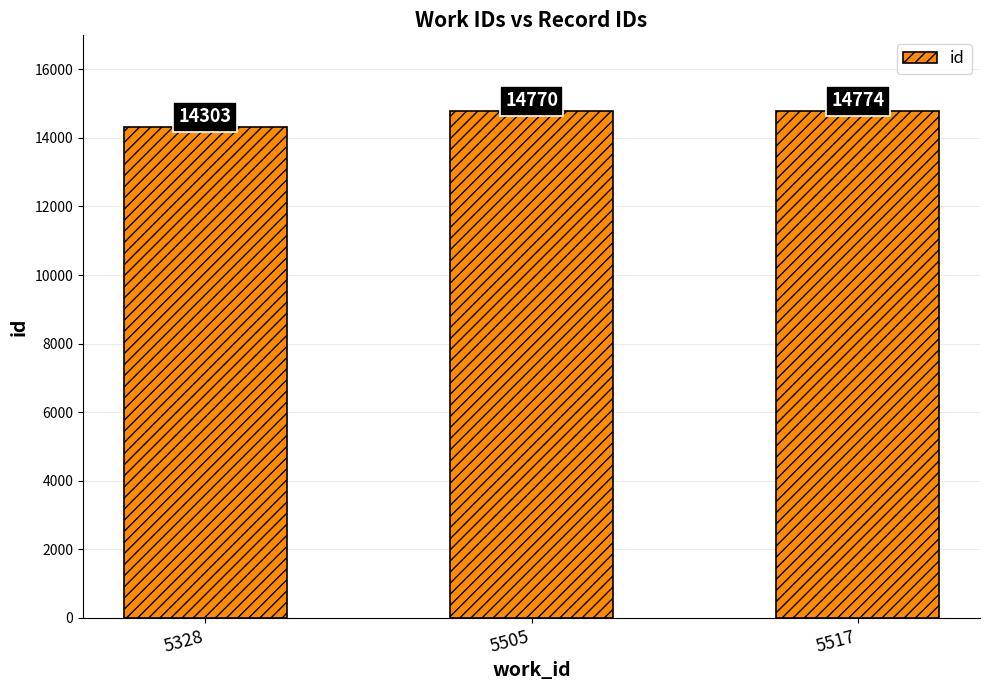

What is the average value?

14616